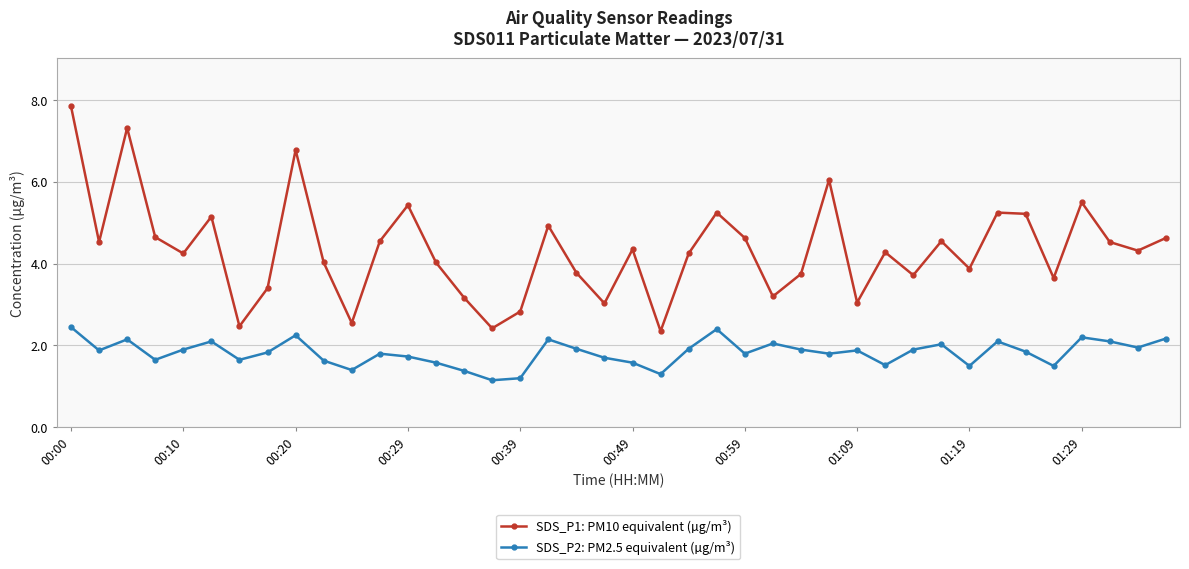

What is the lowest value of the SDS_P1: PM10 equivalent (µg/m³) series?

2.4